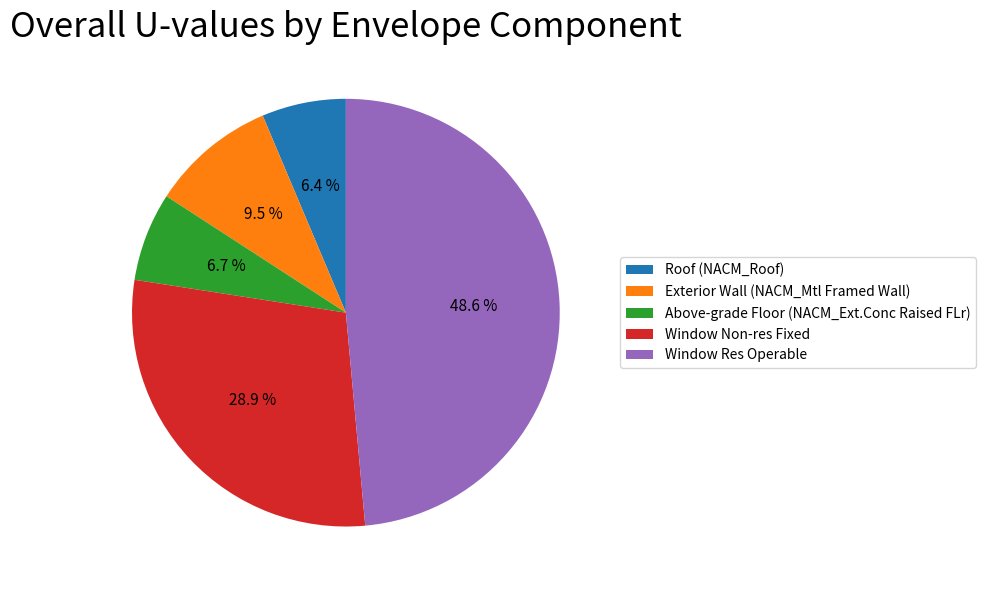

Does Window Res Operable account for over 50% of the chart?

No